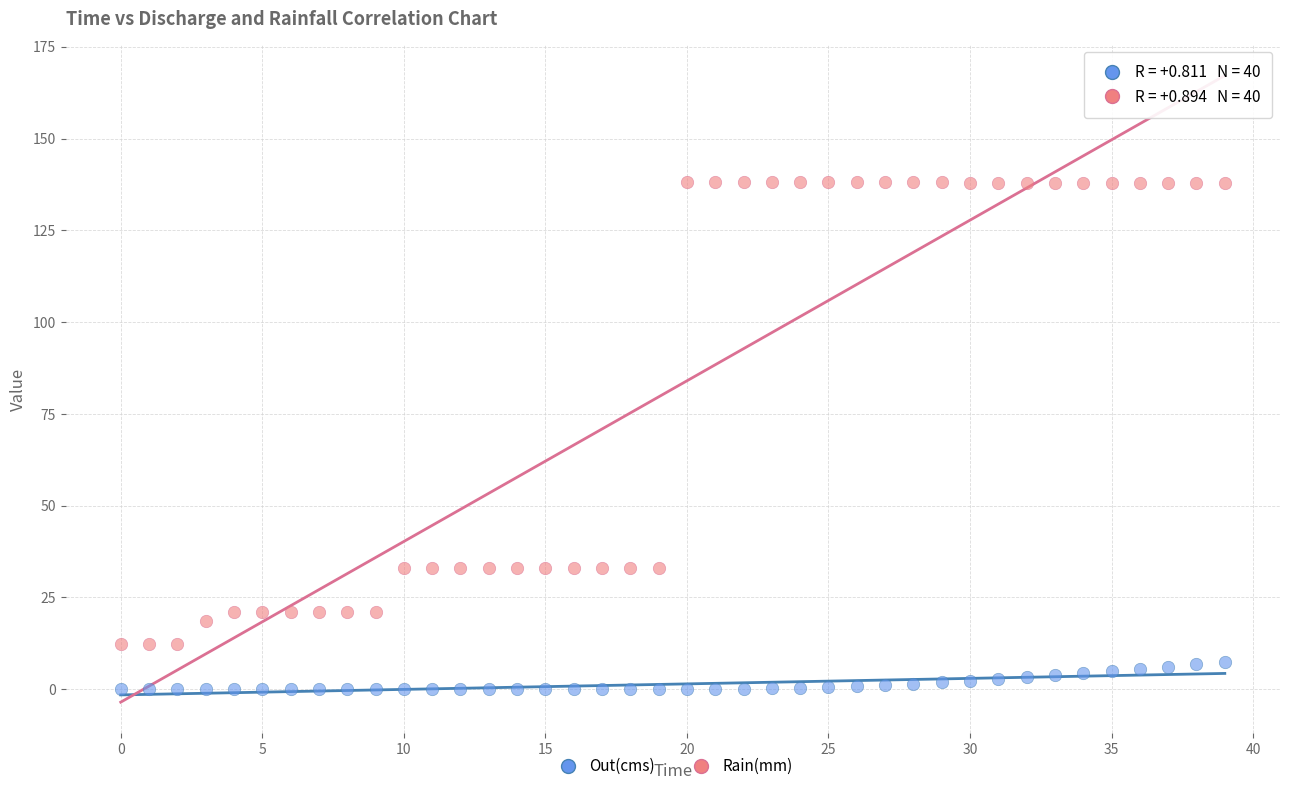

Which series contains the highest Y value?

Rain(mm)